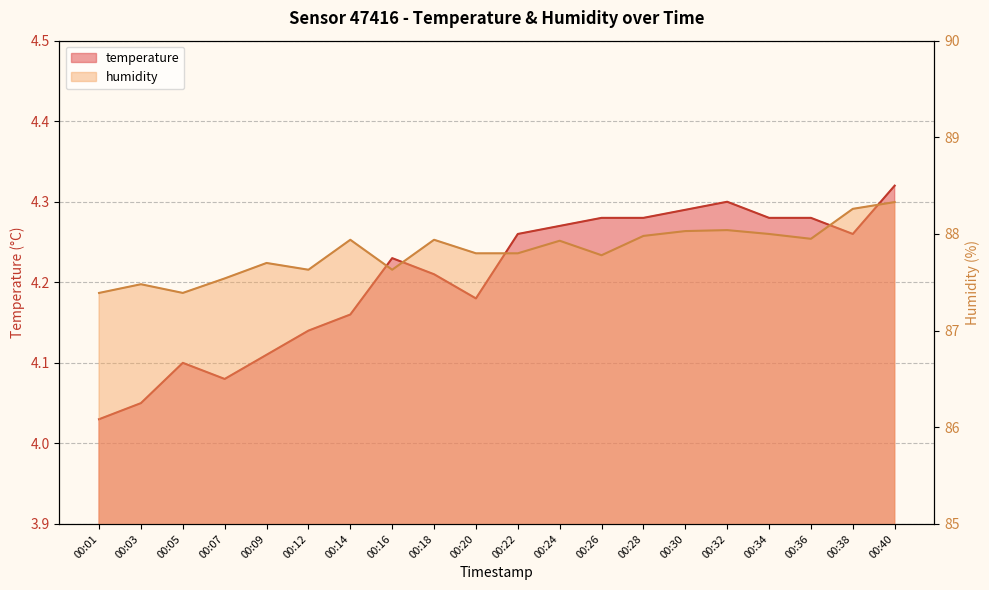

What is the sum of all humidity values?

1756.5